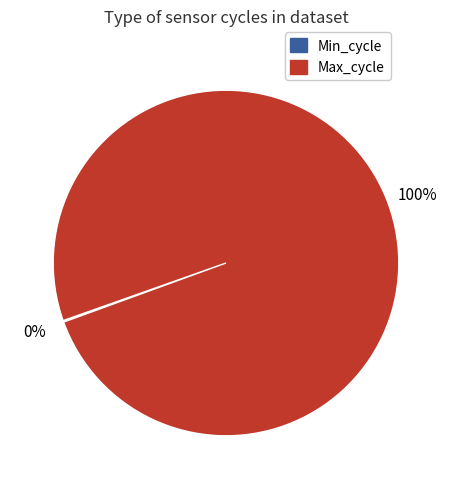

To the nearest percent, what is the difference between the largest and smallest slice percentages?

100%